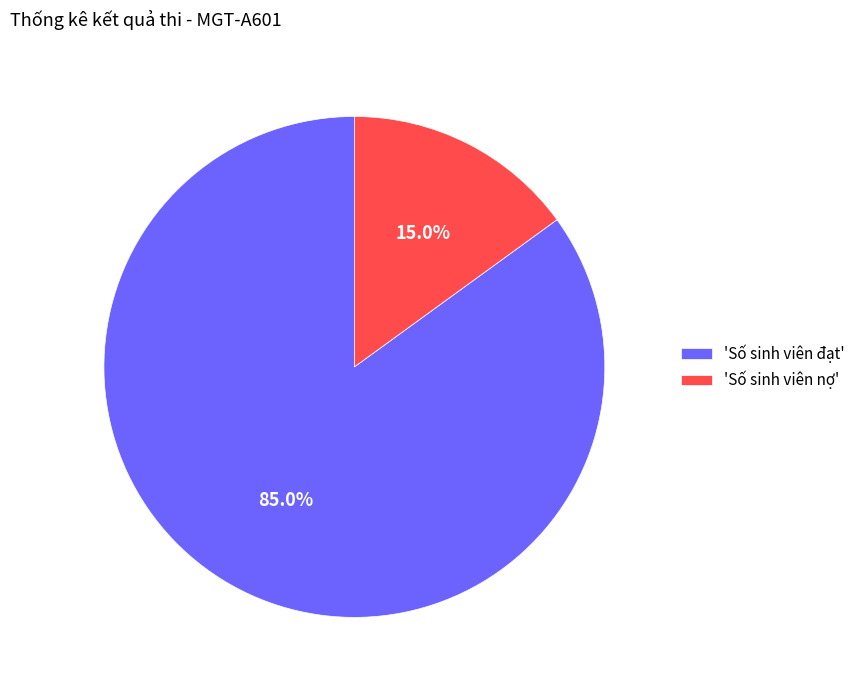

To the nearest percent, what is the average slice percentage?

50%